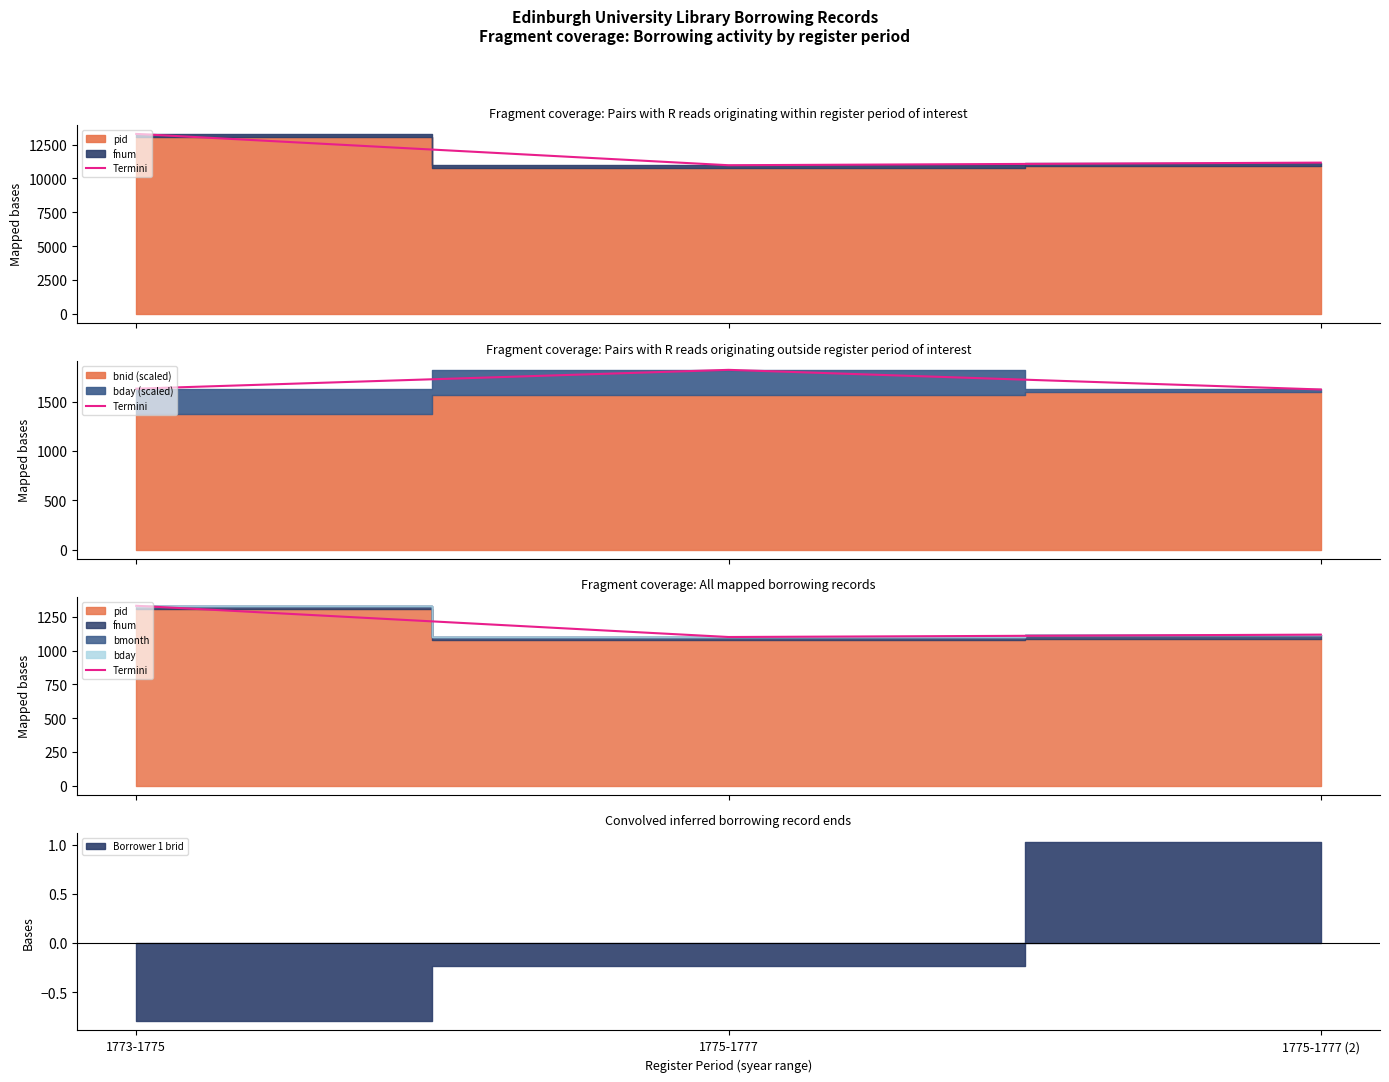

What is the label of the 2nd point from the left?

1775-1777